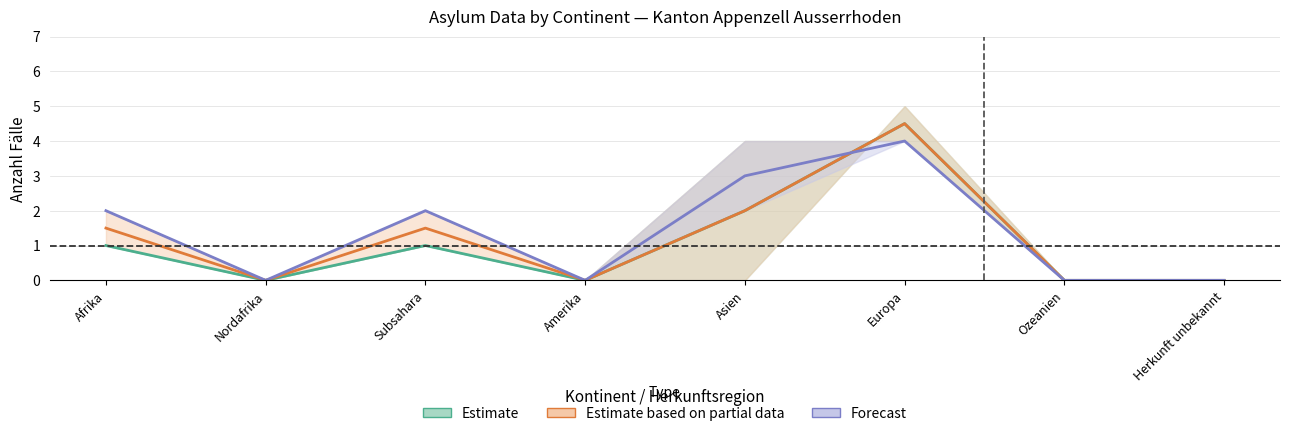

Which label corresponds to the smallest value in the chart?

Nordafrika